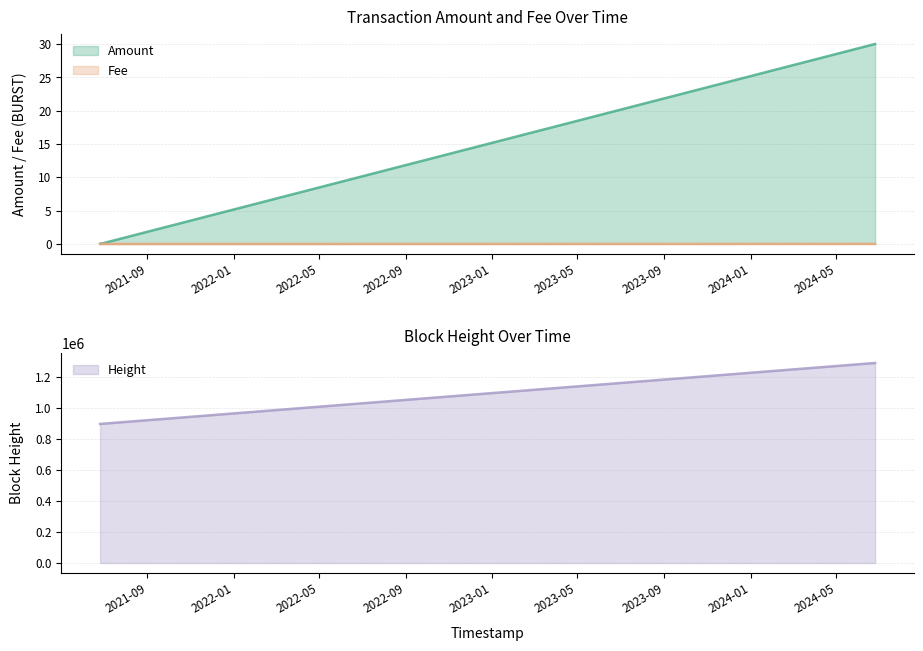

What is the minimum value for Height?

897991